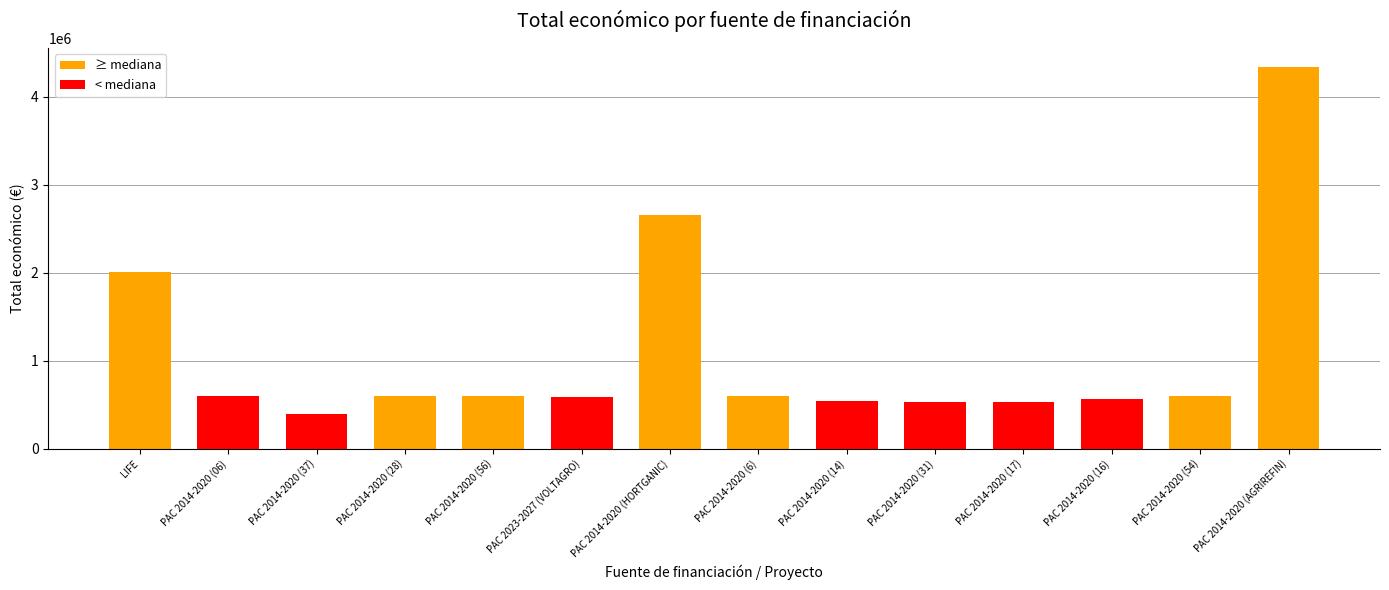

List the labels in order of value, largest first.

PAC 2014-2020 (AGRIREFIN), PAC 2014-2020 (HORTGANIC), LIFE, PAC 2014-2020 (28), PAC 2014-2020 (54), PAC 2014-2020 (56), PAC 2014-2020 (6), PAC 2014-2020 (06), PAC 2023-2027 (VOLTAGRO), PAC 2014-2020 (16), PAC 2014-2020 (14), PAC 2014-2020 (31), PAC 2014-2020 (17), PAC 2014-2020 (37)